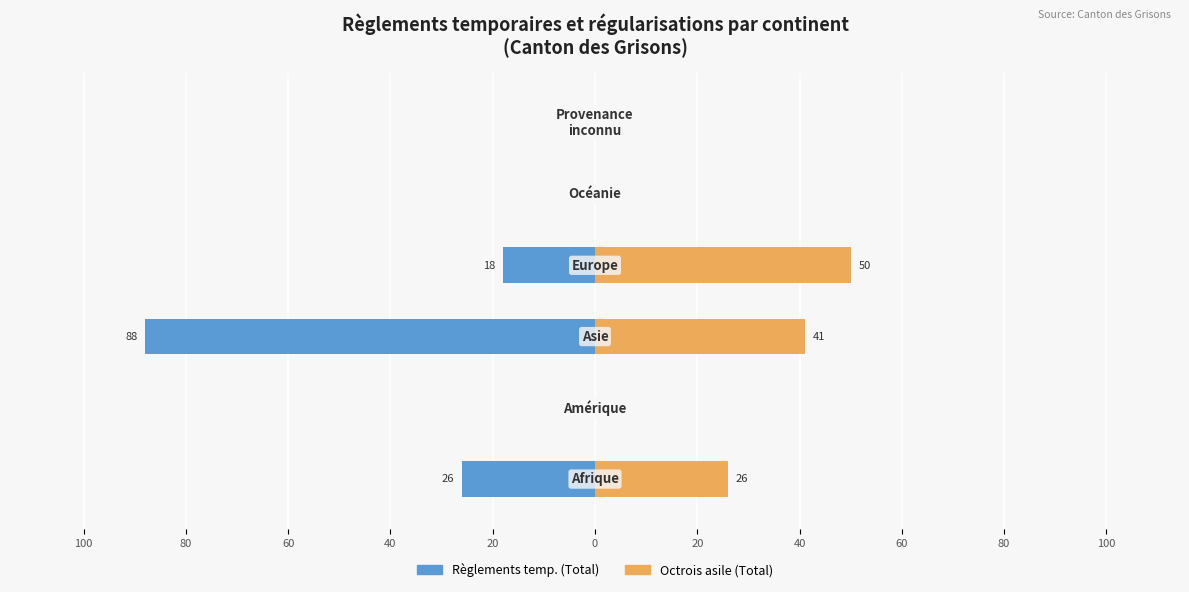

Count the Octrois asile (Total) values in the range 0 to 41.

5